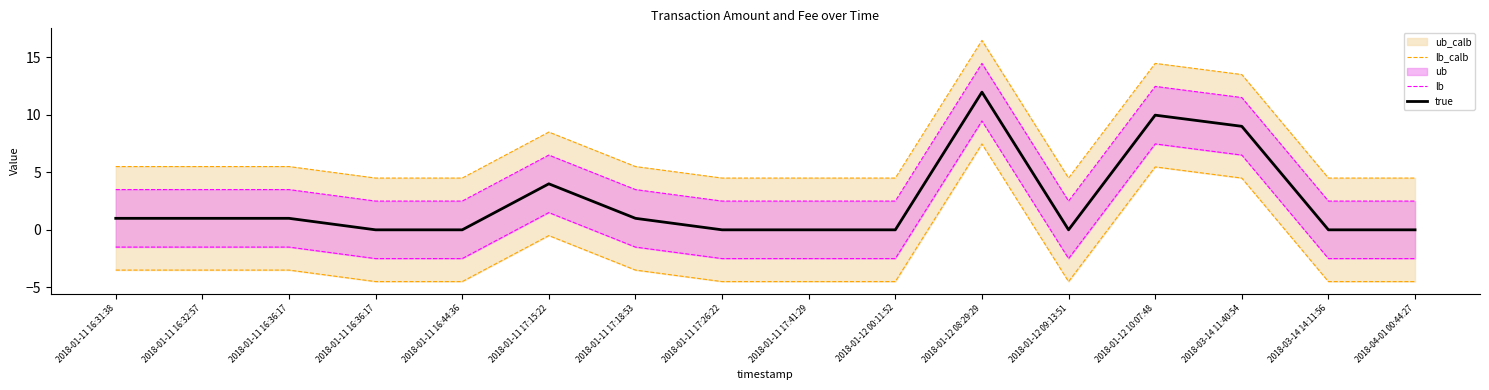

What is the label of the 9th point from the right?

2018-01-11 17:26:22